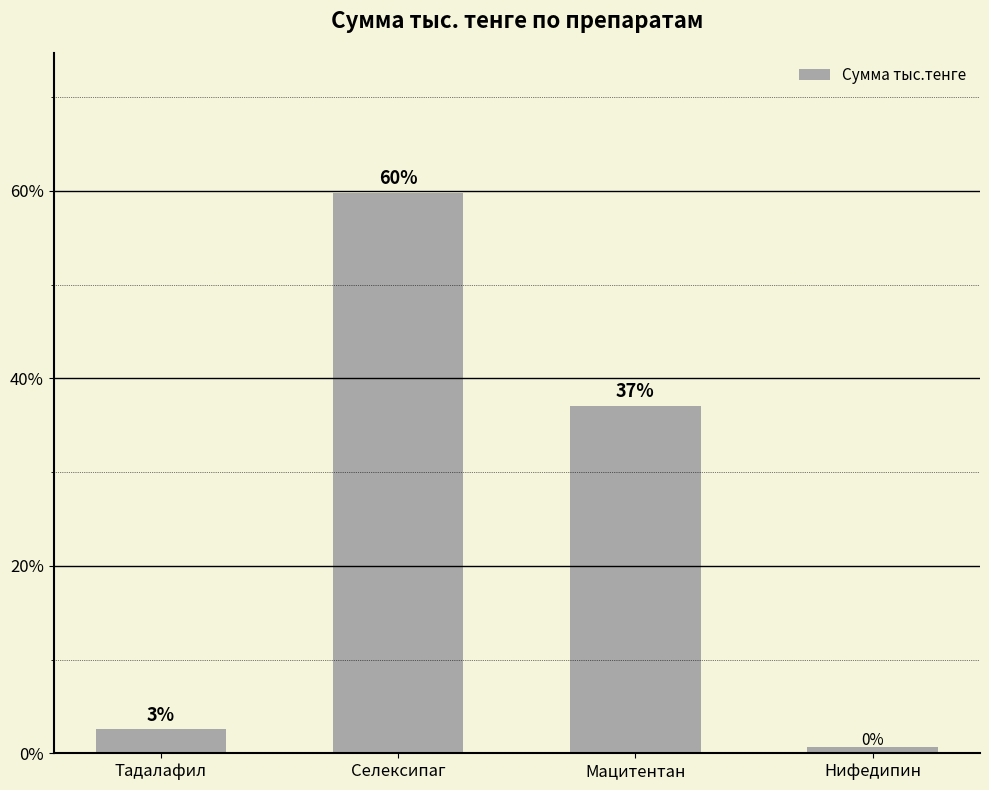

Which has a higher value, Селексипаг or Мацитентан?

Селексипаг